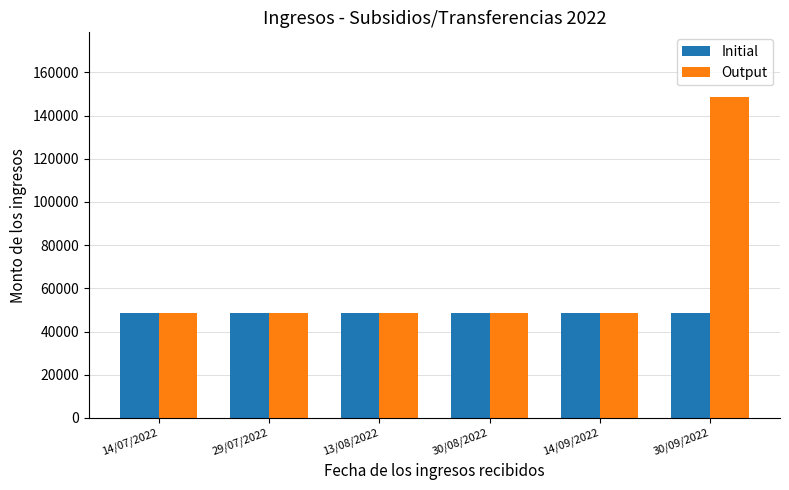

Is it true that Initial equals 48802.2 at 13/08/2022?

True